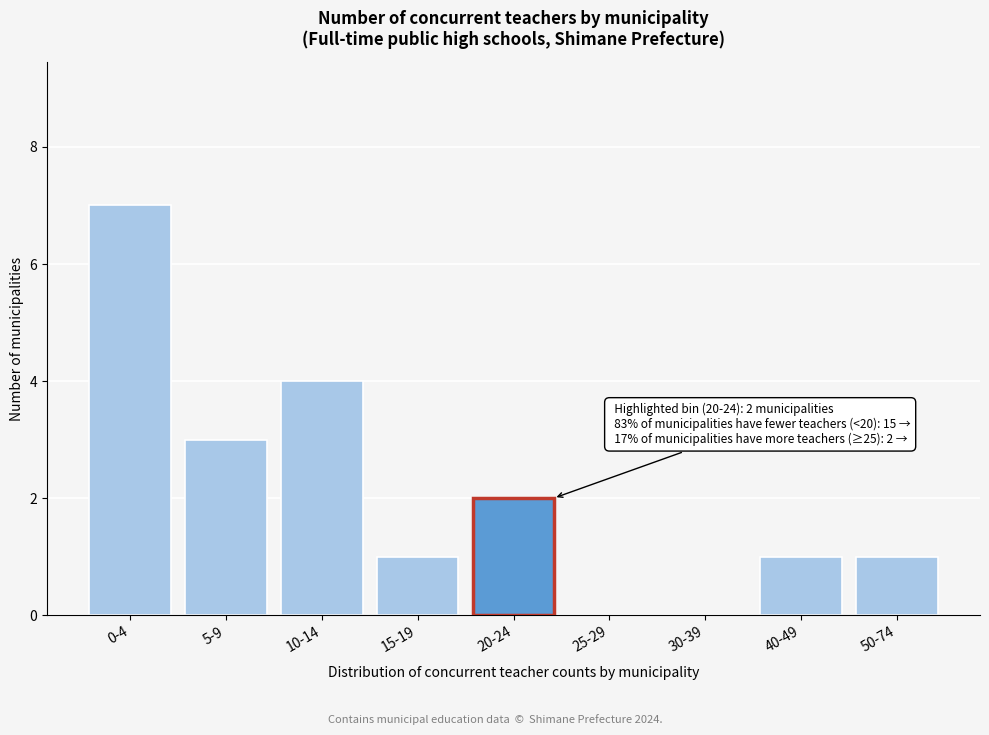

Reading right to left, what are all the values shown in this chart?

50-74=1	40-49=1	30-39=0	25-29=0	20-24=2	15-19=1	10-14=4	5-9=3	0-4=7